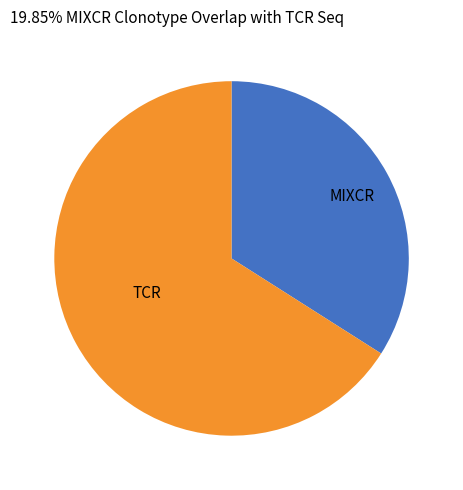

What is the majority slice?

TCR